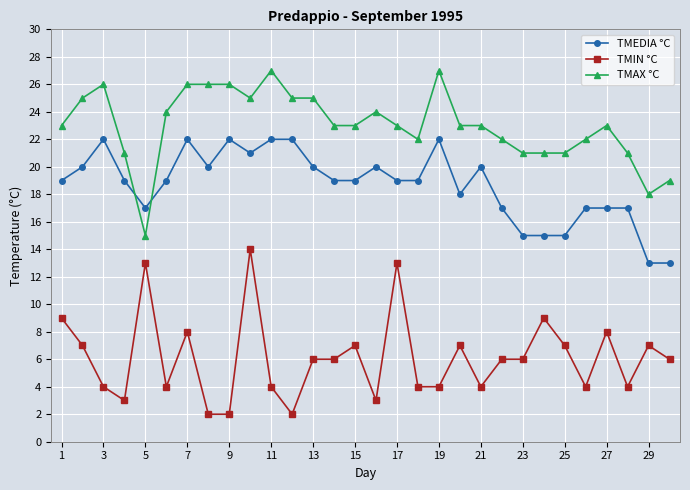

What is the difference between the maximum and minimum values in the TMAX °C series?

12